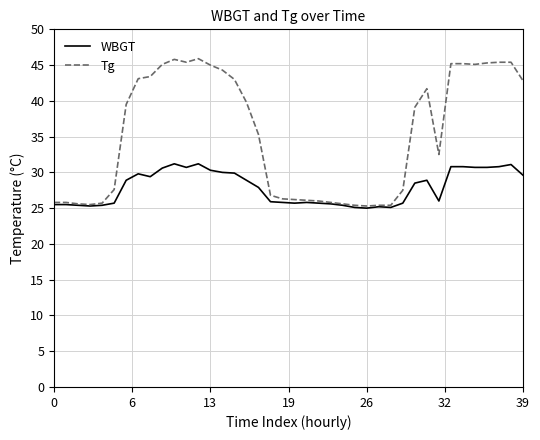

Does the chart display data point markers on the line(s)?

No